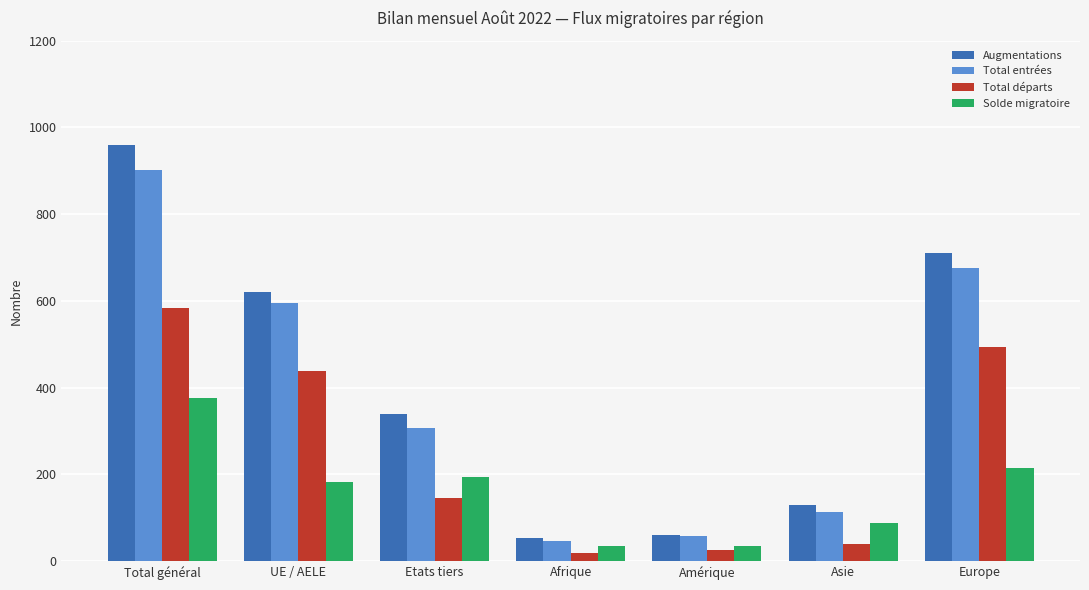

List the series in order of their peak value, lowest first.

Solde migratoire, Total départs, Total entrées, Augmentations